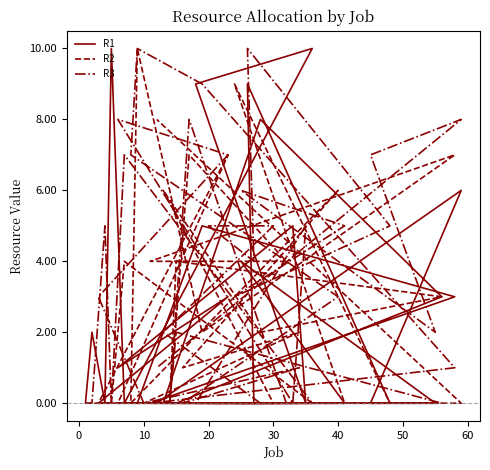

Which series has the largest range (max minus min)?

R1